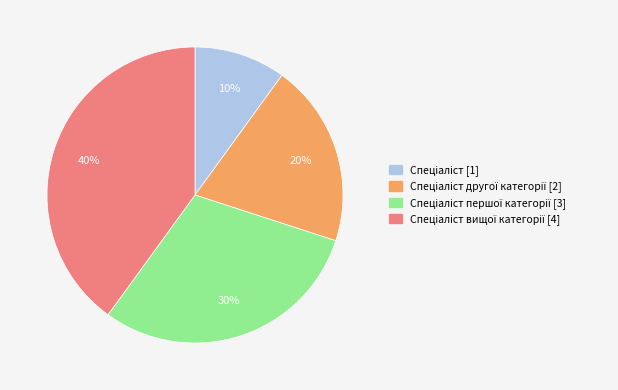

Does any single category account for the majority?

No